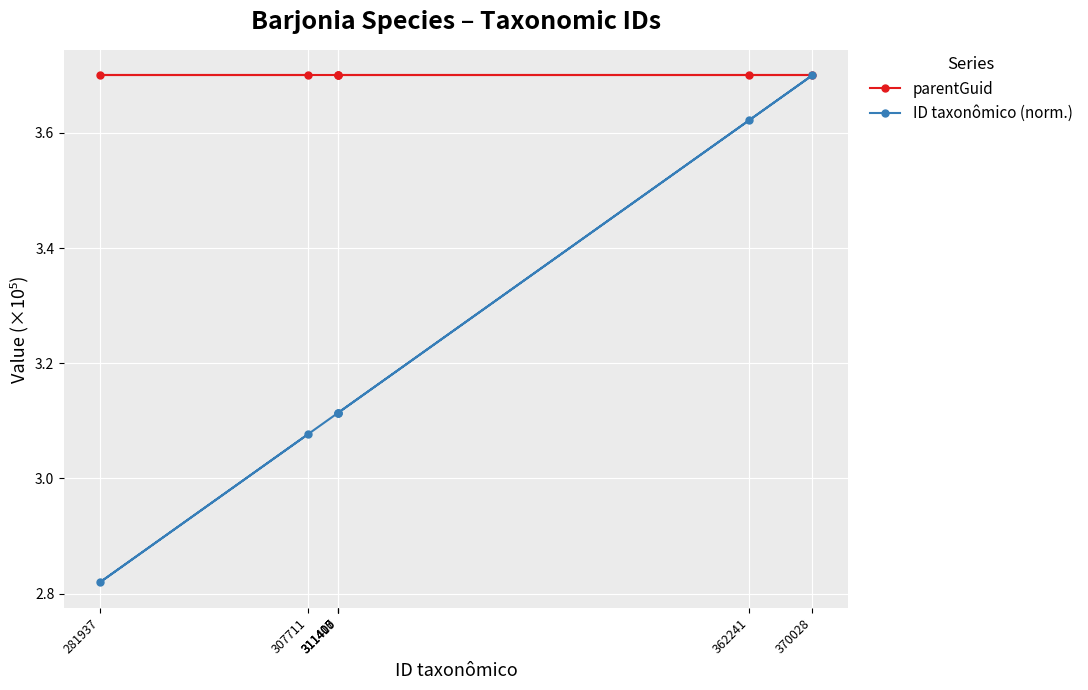

Which category has the lowest value across all series?

281937